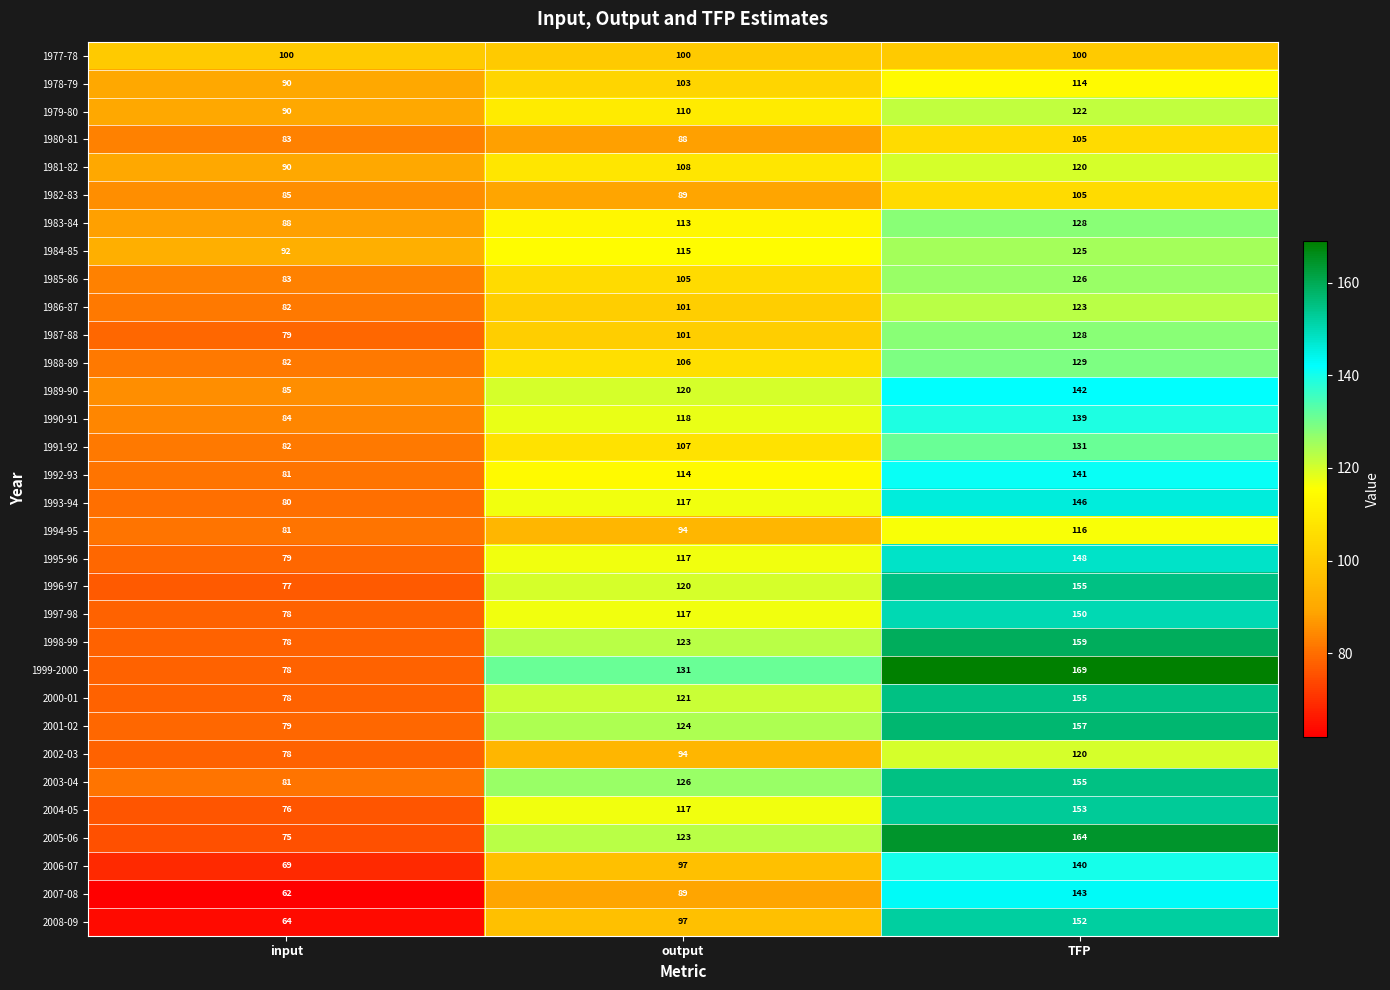

Which series changed the most between input and output?

1999-2000